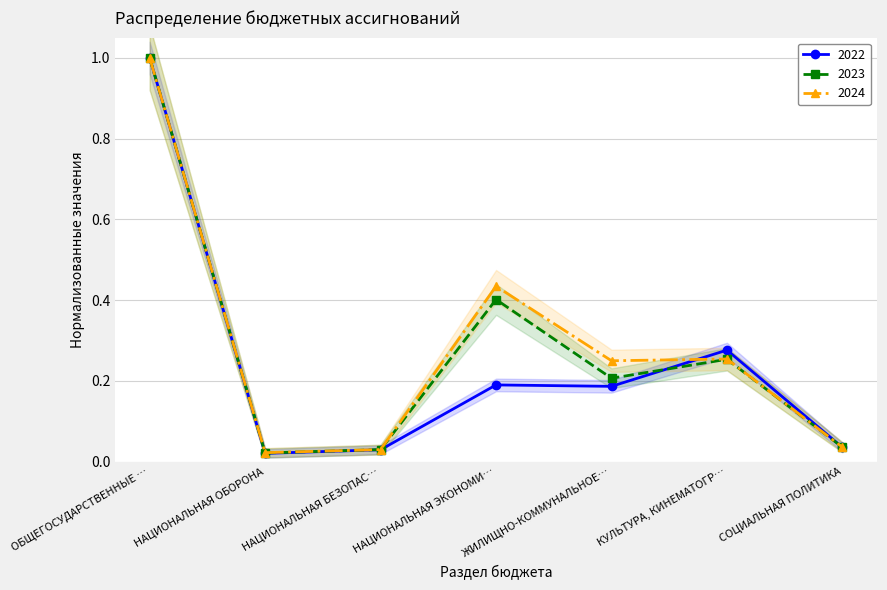

What is the label of the 2nd point from the left?

НАЦИОНАЛЬНАЯ ОБОРОНА